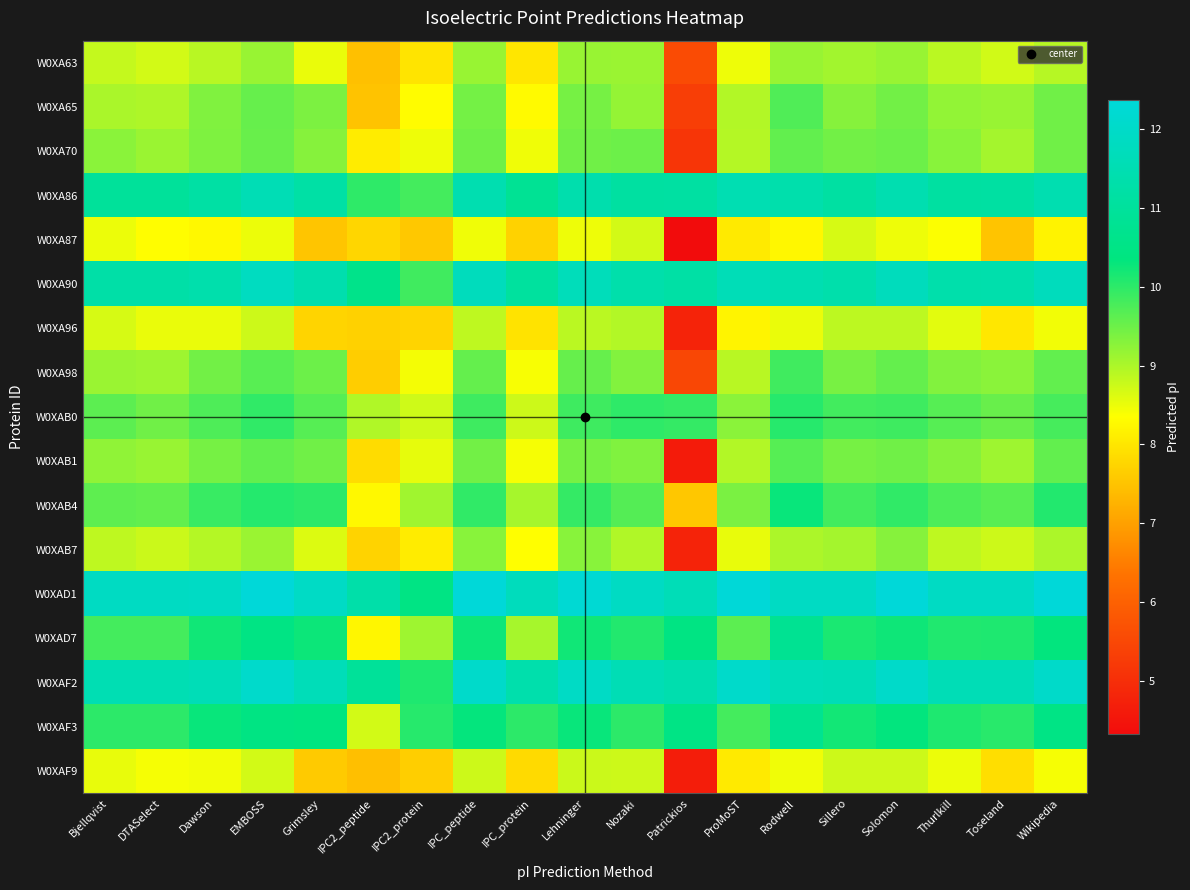

Reading left to right, list all the values displayed in this chart.

W0XA63: Bjellqvist=8.8	DTASelect=8.7	Dawson=8.9	EMBOSS=9.2	Grimsley=8.5	IPC2_peptide=7.5	IPC2_protein=8.0	IPC_peptide=9.2	IPC_protein=8.0	Lehninger=9.2	Nozaki=9.1	Patrickios=5.6	ProMoST=8.5	Rodwell=9.2	Sillero=9.1	Solomon=9.2	Thurlkill=8.9	Toseland=8.7	Wikipedia=8.9
W0XA65: Bjellqvist=9.0	DTASelect=9.0	Dawson=9.3	EMBOSS=9.5	Grimsley=9.4	IPC2_peptide=7.5	IPC2_protein=8.3	IPC_peptide=9.4	IPC_protein=8.3	Lehninger=9.4	Nozaki=9.2	Patrickios=5.3	ProMoST=8.9	Rodwell=9.7	Sillero=9.3	Solomon=9.5	Thurlkill=9.2	Toseland=9.2	Wikipedia=9.5
W0XA70: Bjellqvist=9.3	DTASelect=9.1	Dawson=9.4	EMBOSS=9.5	Grimsley=9.3	IPC2_peptide=8.1	IPC2_protein=8.5	IPC_peptide=9.5	IPC_protein=8.5	Lehninger=9.5	Nozaki=9.5	Patrickios=5.1	ProMoST=8.9	Rodwell=9.6	Sillero=9.5	Solomon=9.5	Thurlkill=9.3	Toseland=9.1	Wikipedia=9.5
W0XA86: Bjellqvist=11.0	DTASelect=11.0	Dawson=11.2	EMBOSS=11.6	Grimsley=11.2	IPC2_peptide=10.0	IPC2_protein=9.8	IPC_peptide=11.4	IPC_protein=10.8	Lehninger=11.4	Nozaki=11.1	Patrickios=11.1	ProMoST=11.5	Rodwell=11.4	Sillero=11.1	Solomon=11.4	Thurlkill=11.1	Toseland=11.2	Wikipedia=11.5
W0XA87: Bjellqvist=8.5	DTASelect=8.3	Dawson=8.3	EMBOSS=8.5	Grimsley=7.5	IPC2_peptide=7.8	IPC2_protein=7.6	IPC_peptide=8.5	IPC_protein=7.7	Lehninger=8.5	Nozaki=8.7	Patrickios=4.3	ProMoST=8.1	Rodwell=8.2	Sillero=8.7	Solomon=8.5	Thurlkill=8.4	Toseland=7.5	Wikipedia=8.2
W0XA90: Bjellqvist=11.2	DTASelect=11.2	Dawson=11.4	EMBOSS=11.8	Grimsley=11.4	IPC2_peptide=10.6	IPC2_protein=9.9	IPC_peptide=11.7	IPC_protein=11.0	Lehninger=11.7	Nozaki=11.3	Patrickios=11.2	ProMoST=11.6	Rodwell=11.5	Sillero=11.3	Solomon=11.7	Thurlkill=11.3	Toseland=11.4	Wikipedia=11.7
W0XA96: Bjellqvist=8.7	DTASelect=8.5	Dawson=8.5	EMBOSS=8.8	Grimsley=7.7	IPC2_peptide=7.7	IPC2_protein=7.7	IPC_peptide=8.9	IPC_protein=8.0	Lehninger=8.9	Nozaki=8.9	Patrickios=4.8	ProMoST=8.2	Rodwell=8.5	Sillero=8.9	Solomon=8.9	Thurlkill=8.6	Toseland=8.0	Wikipedia=8.4
W0XA98: Bjellqvist=9.1	DTASelect=9.1	Dawson=9.5	EMBOSS=9.7	Grimsley=9.5	IPC2_peptide=7.6	IPC2_protein=8.4	IPC_peptide=9.6	IPC_protein=8.4	Lehninger=9.5	Nozaki=9.3	Patrickios=5.5	ProMoST=8.9	Rodwell=9.9	Sillero=9.4	Solomon=9.6	Thurlkill=9.3	Toseland=9.3	Wikipedia=9.6
W0XAB0: Bjellqvist=9.6	DTASelect=9.5	Dawson=9.7	EMBOSS=10.0	Grimsley=9.7	IPC2_peptide=9.0	IPC2_protein=8.7	IPC_peptide=9.9	IPC_protein=8.8	Lehninger=9.9	Nozaki=10.0	Patrickios=9.9	ProMoST=9.3	Rodwell=10.1	Sillero=9.8	Solomon=9.9	Thurlkill=9.7	Toseland=9.5	Wikipedia=9.8
W0XAB1: Bjellqvist=9.2	DTASelect=9.2	Dawson=9.4	EMBOSS=9.6	Grimsley=9.5	IPC2_peptide=7.8	IPC2_protein=8.6	IPC_peptide=9.5	IPC_protein=8.4	Lehninger=9.4	Nozaki=9.3	Patrickios=4.6	ProMoST=8.9	Rodwell=9.7	Sillero=9.4	Solomon=9.5	Thurlkill=9.3	Toseland=9.1	Wikipedia=9.6
W0XAB4: Bjellqvist=9.6	DTASelect=9.6	Dawson=9.9	EMBOSS=10.1	Grimsley=10.0	IPC2_peptide=8.3	IPC2_protein=9.1	IPC_peptide=10.0	IPC_protein=9.0	Lehninger=9.9	Nozaki=9.7	Patrickios=7.6	ProMoST=9.4	Rodwell=10.3	Sillero=9.8	Solomon=10.0	Thurlkill=9.8	Toseland=9.7	Wikipedia=10.1
W0XAB7: Bjellqvist=8.9	DTASelect=8.8	Dawson=8.9	EMBOSS=9.1	Grimsley=8.6	IPC2_peptide=7.7	IPC2_protein=8.1	IPC_peptide=9.3	IPC_protein=8.3	Lehninger=9.3	Nozaki=9.0	Patrickios=4.8	ProMoST=8.5	Rodwell=9.0	Sillero=9.1	Solomon=9.3	Thurlkill=8.9	Toseland=8.8	Wikipedia=9.0
W0XAD1: Bjellqvist=11.9	DTASelect=11.9	Dawson=11.9	EMBOSS=12.4	Grimsley=11.9	IPC2_peptide=11.3	IPC2_protein=10.5	IPC_peptide=12.4	IPC_protein=11.7	Lehninger=12.3	Nozaki=11.9	Patrickios=11.6	ProMoST=12.3	Rodwell=11.9	Sillero=11.9	Solomon=12.4	Thurlkill=11.9	Toseland=11.9	Wikipedia=12.3
W0XAD7: Bjellqvist=9.8	DTASelect=9.8	Dawson=10.2	EMBOSS=10.5	Grimsley=10.3	IPC2_peptide=8.2	IPC2_protein=9.1	IPC_peptide=10.3	IPC_protein=9.0	Lehninger=10.2	Nozaki=10.1	Patrickios=10.5	ProMoST=9.6	Rodwell=10.8	Sillero=10.1	Solomon=10.2	Thurlkill=10.1	Toseland=10.1	Wikipedia=10.3
W0XAF2: Bjellqvist=11.5	DTASelect=11.5	Dawson=11.6	EMBOSS=12.1	Grimsley=11.6	IPC2_peptide=10.9	IPC2_protein=10.1	IPC_peptide=12.0	IPC_protein=11.4	Lehninger=11.9	Nozaki=11.6	Patrickios=11.4	ProMoST=12.0	Rodwell=11.7	Sillero=11.6	Solomon=12.0	Thurlkill=11.6	Toseland=11.6	Wikipedia=12.0
W0XAF3: Bjellqvist=10.0	DTASelect=10.0	Dawson=10.3	EMBOSS=10.5	Grimsley=10.4	IPC2_peptide=8.7	IPC2_protein=10.1	IPC_peptide=10.3	IPC_protein=10.0	Lehninger=10.3	Nozaki=10.0	Patrickios=10.5	ProMoST=9.8	Rodwell=10.7	Sillero=10.2	Solomon=10.3	Thurlkill=10.1	Toseland=10.0	Wikipedia=10.5
W0XAF9: Bjellqvist=8.5	DTASelect=8.4	Dawson=8.4	EMBOSS=8.7	Grimsley=7.6	IPC2_peptide=7.4	IPC2_protein=7.7	IPC_peptide=8.8	IPC_protein=7.8	Lehninger=8.8	Nozaki=8.8	Patrickios=4.7	ProMoST=8.1	Rodwell=8.5	Sillero=8.8	Solomon=8.8	Thurlkill=8.5	Toseland=7.9	Wikipedia=8.4